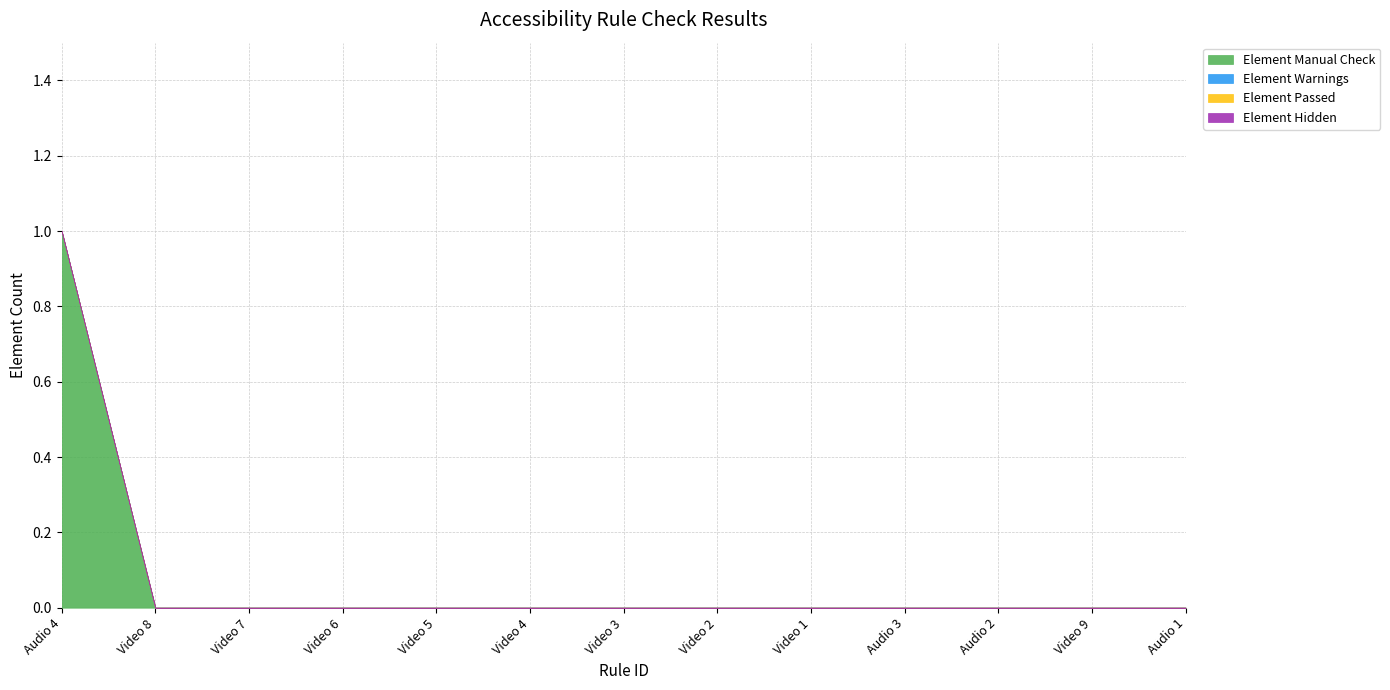

At which category is the sum across all series the highest?

Audio 4